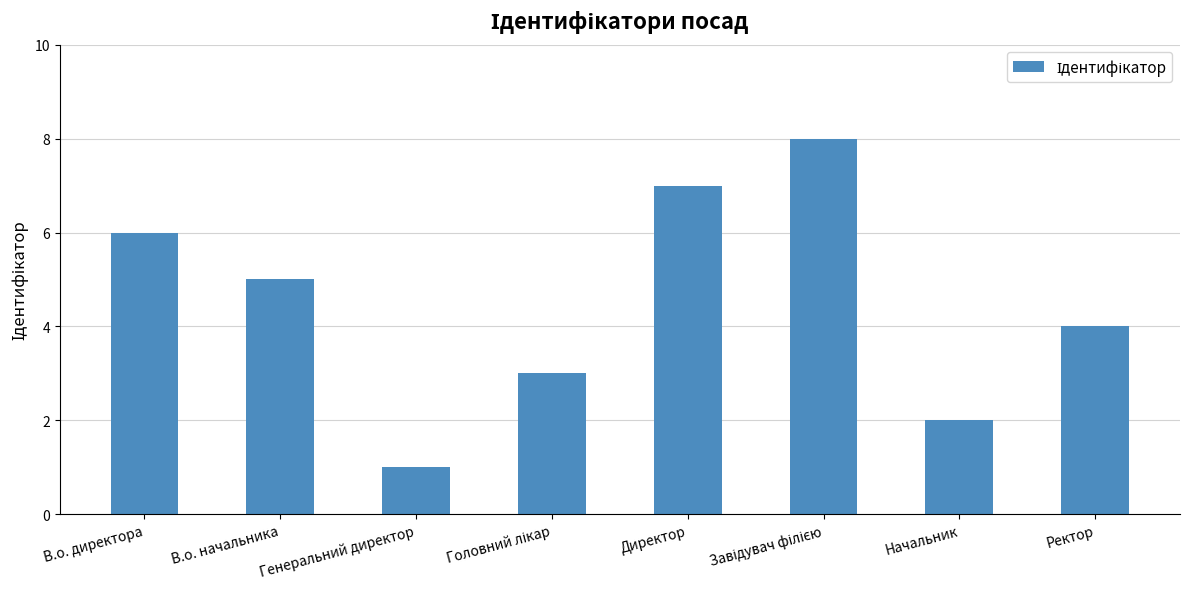

What is the difference between the maximum and minimum values?

7